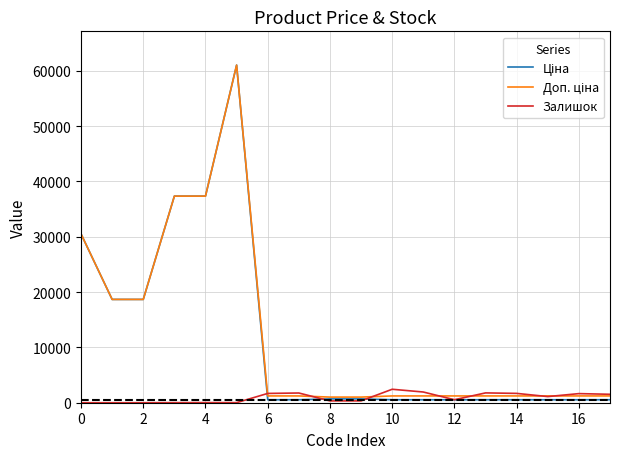

What is the maximum value shown in the chart?

61024.7